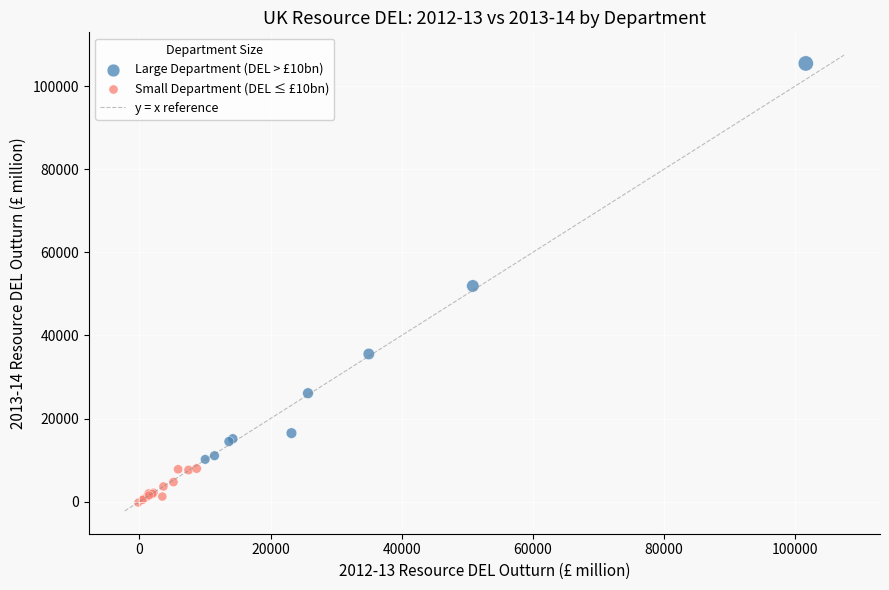

Which series has the widest spread of Y values?

Large Department (DEL > £10bn)